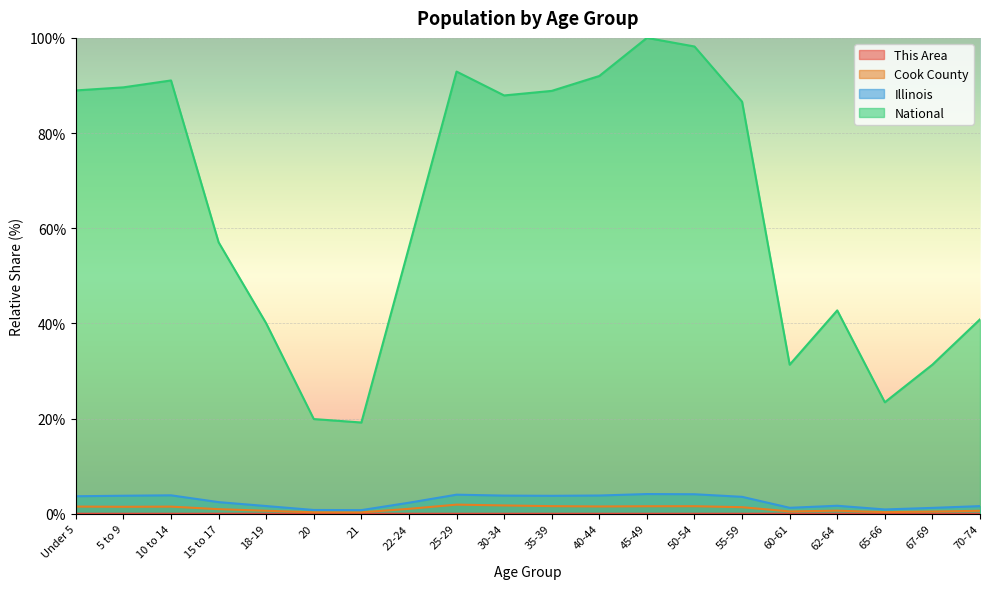

True or false: National has a value of 156.3 at 30-34.

False